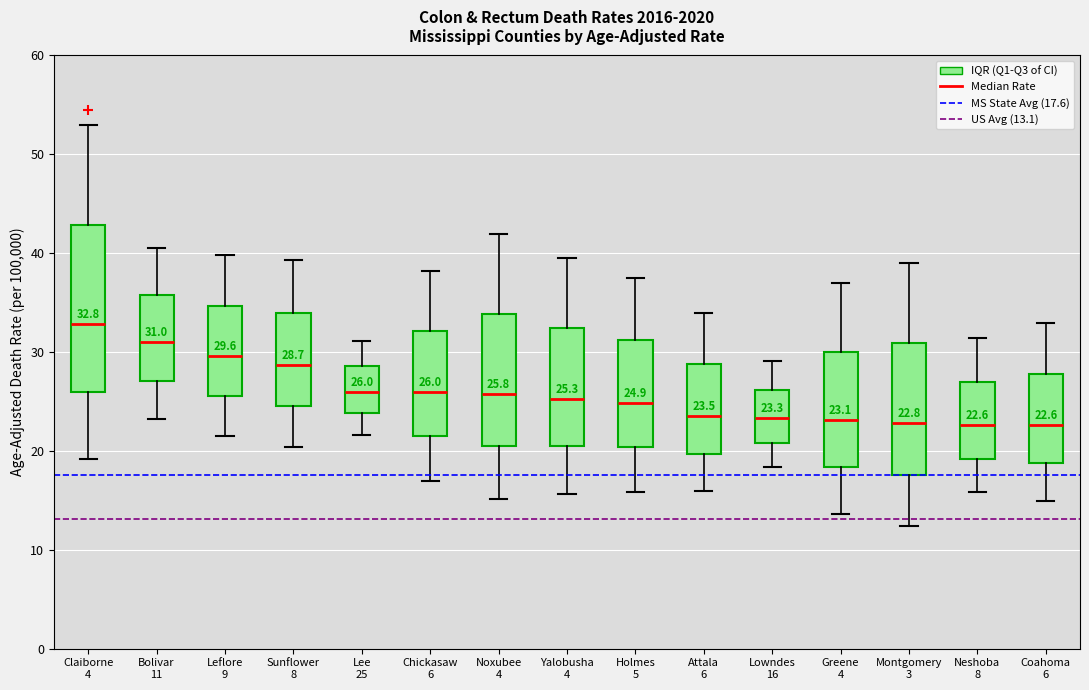

Which box has the highest median line?

Claiborne 4